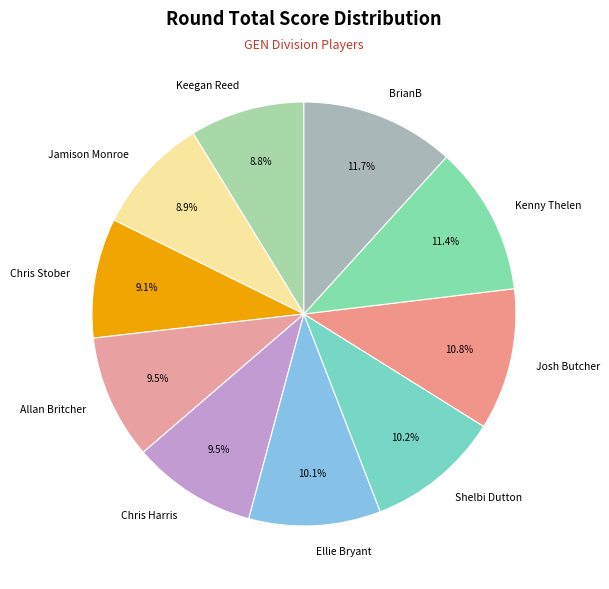

How much of the chart is everything except Chris Stober?

90.9%